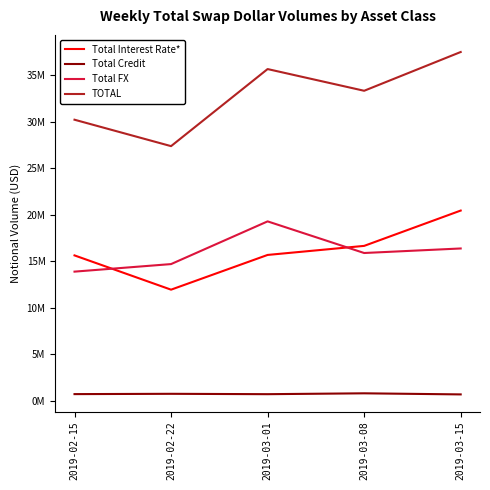

True or false: Total Credit and Total FX cross at least once.

False